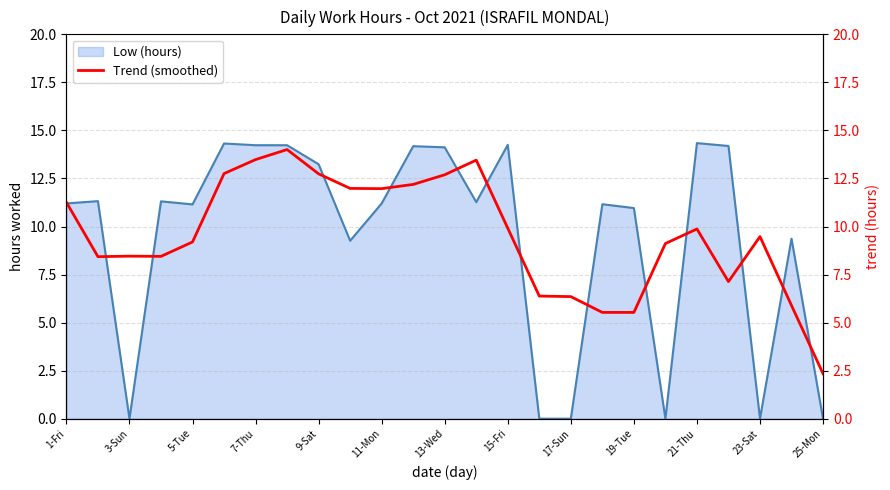

What is the difference between the maximum and second lowest values?

8.5